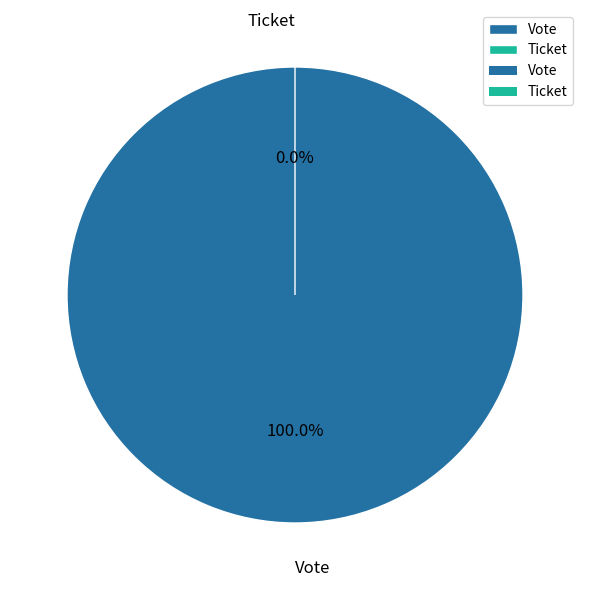

Does Vote represent more than half of the total?

Yes